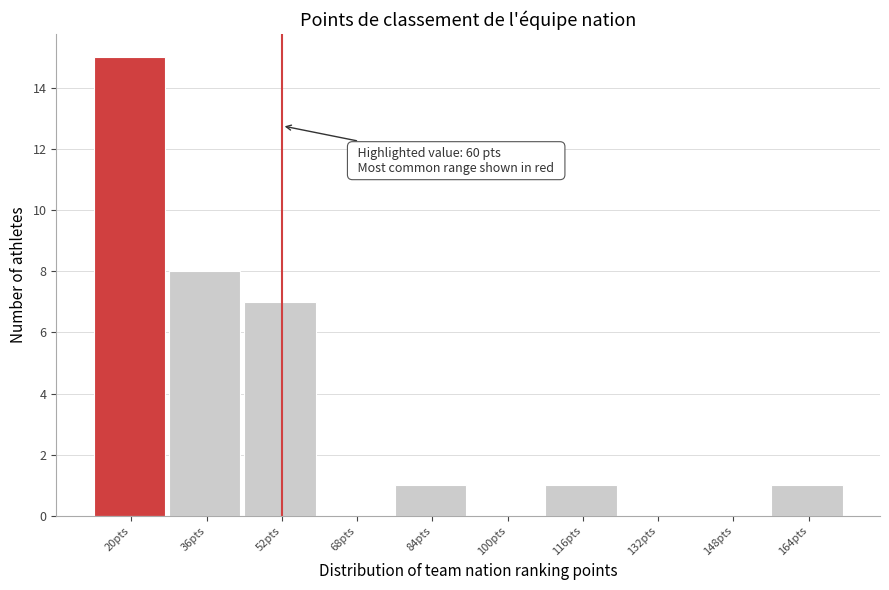

Reading right to left, list all the values displayed in this chart.

164pts=1	148pts=0	132pts=0	116pts=1	100pts=0	84pts=1	68pts=0	52pts=7	36pts=8	20pts=15